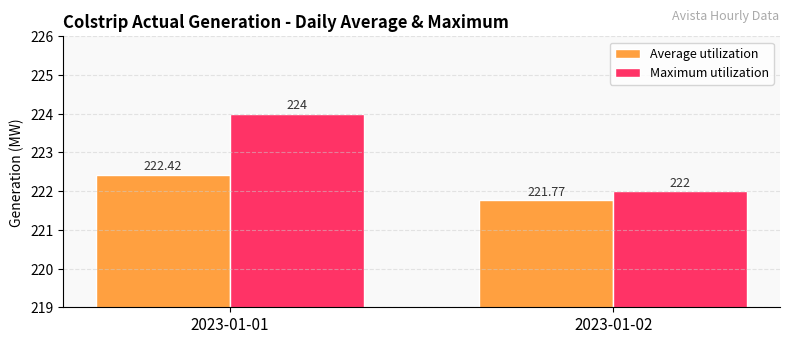

What is the lowest value of the Average utilization series?

221.8